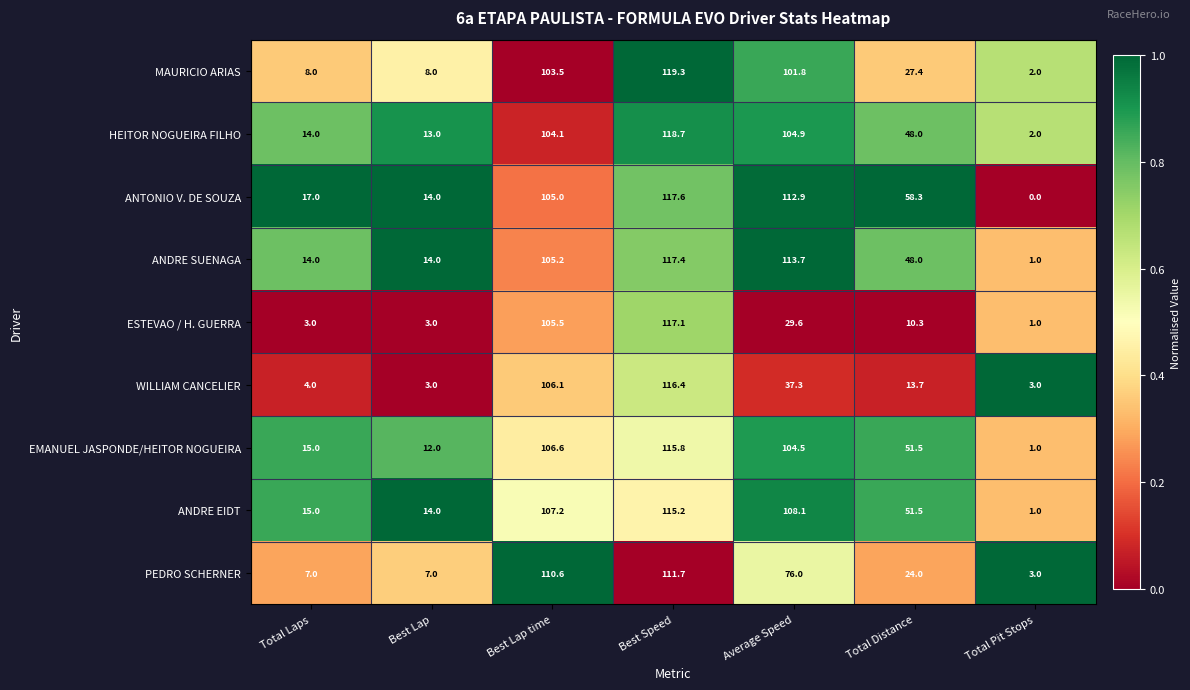

At which label does PEDRO SCHERNER reach its minimum?

Total Pit Stops